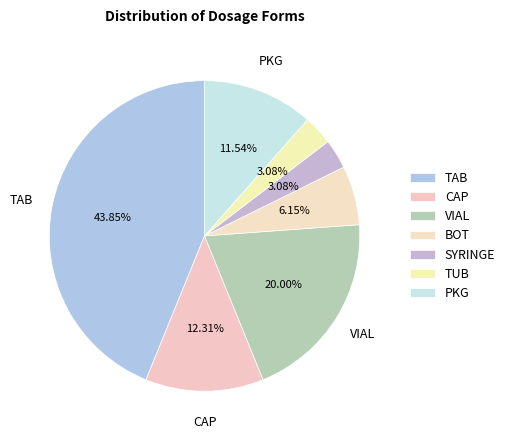

Does SYRINGE represent more than half of the total?

No